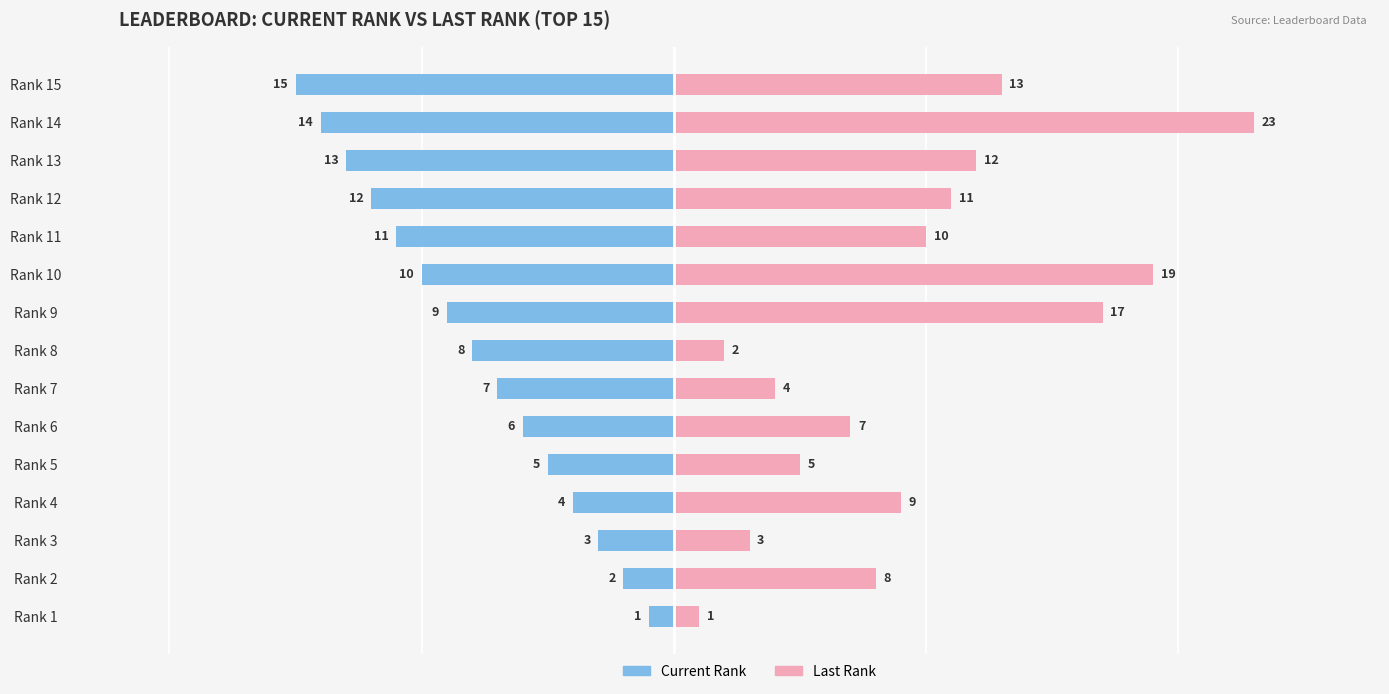

List the series in order of their peak value, lowest first.

Current Rank, Last Rank